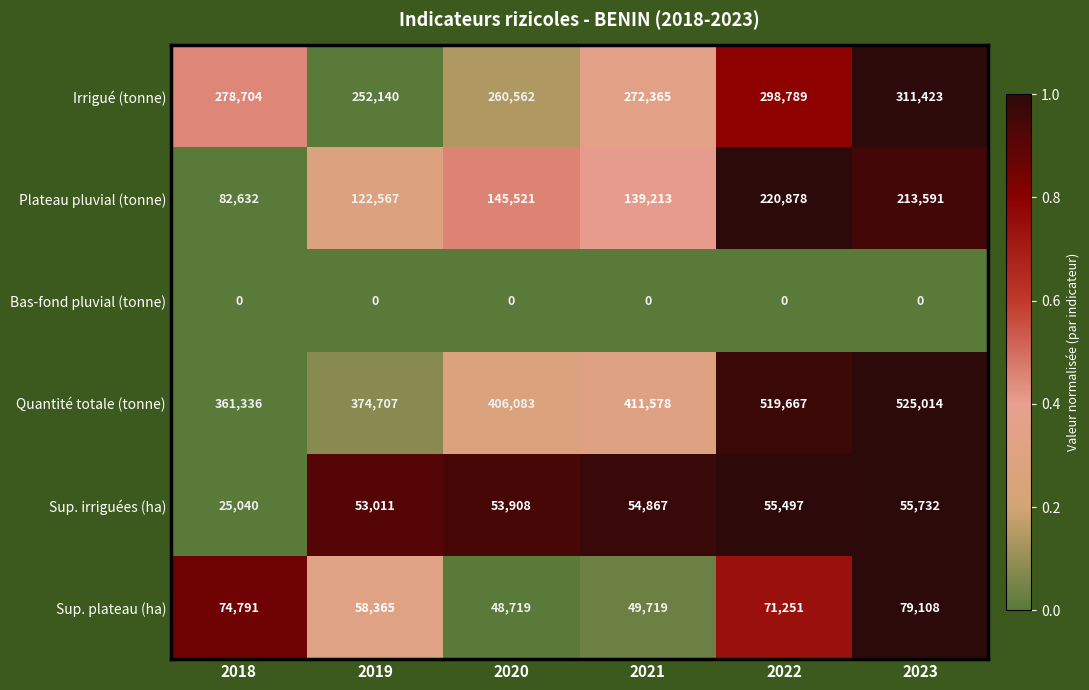

How many categories are shown in the chart?

6